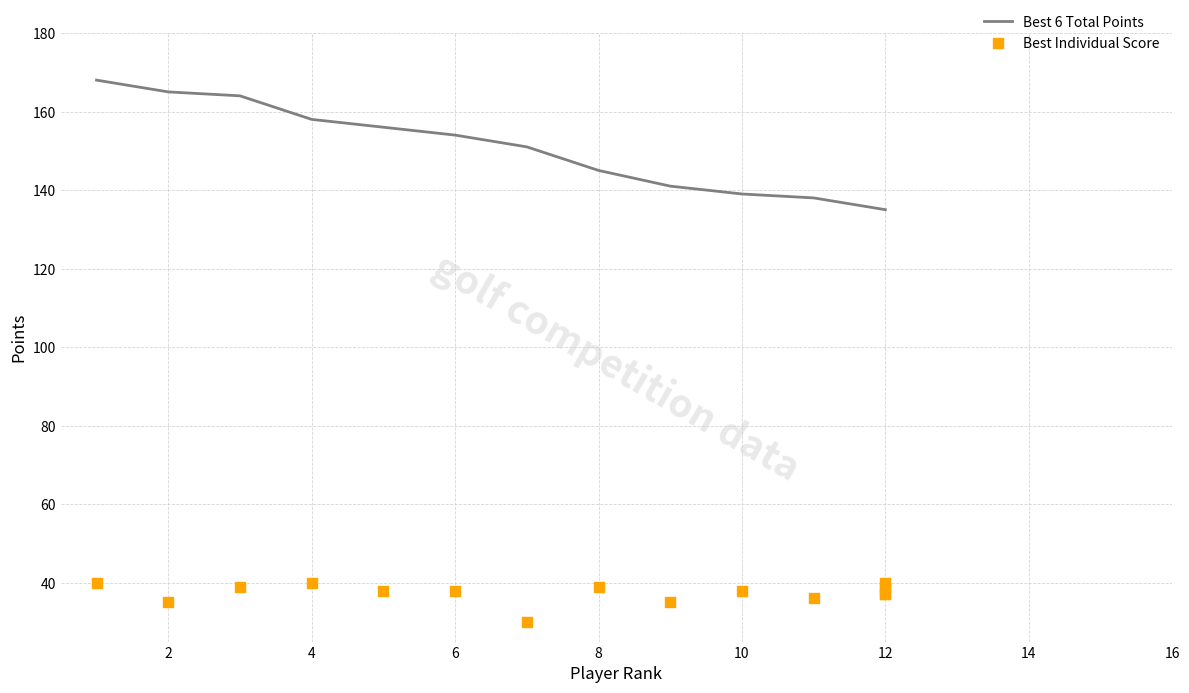

What are all the series names shown in the legend?

Best 6 Total Points, Best Individual Score